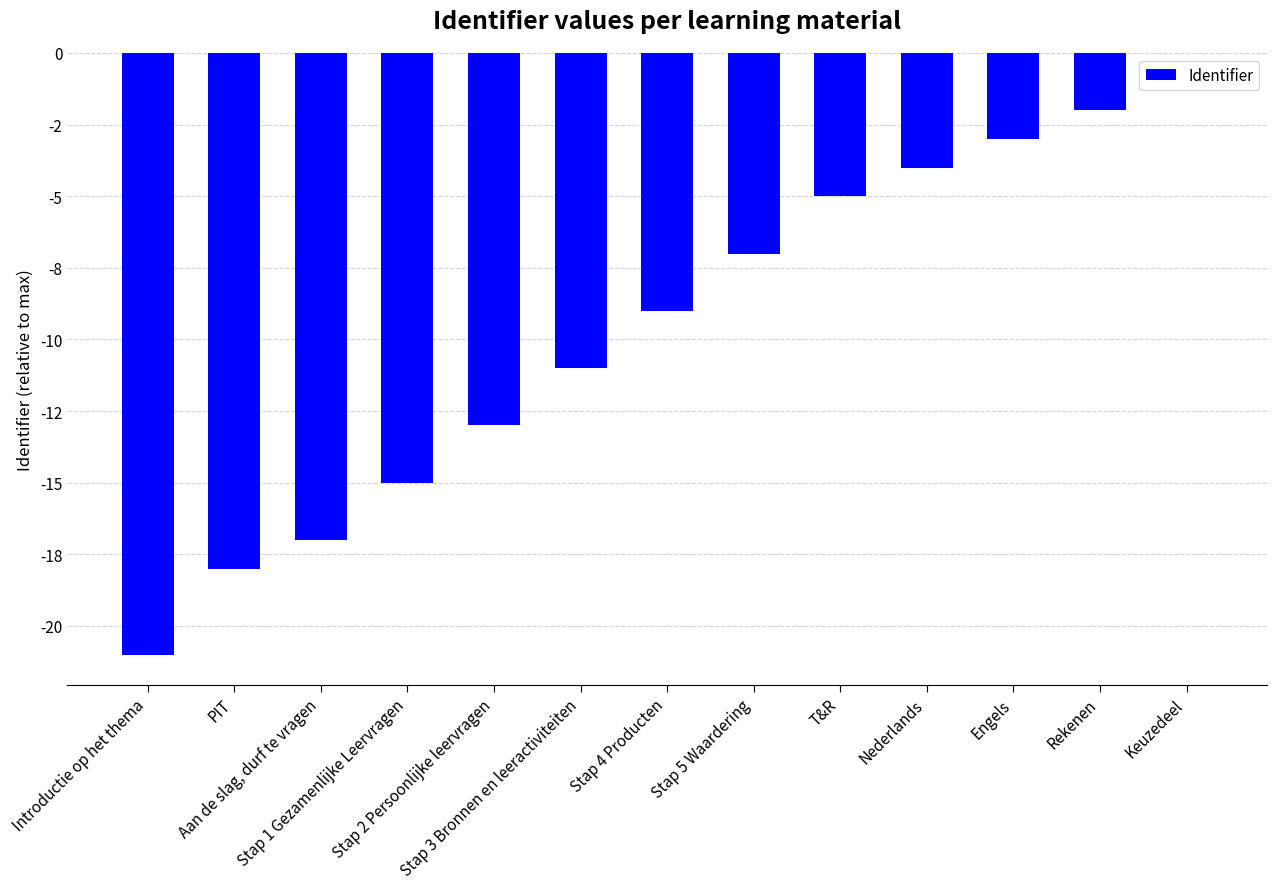

What is the difference between the values at Stap 1 Gezamenlijke Leervragen and Nederlands?

11